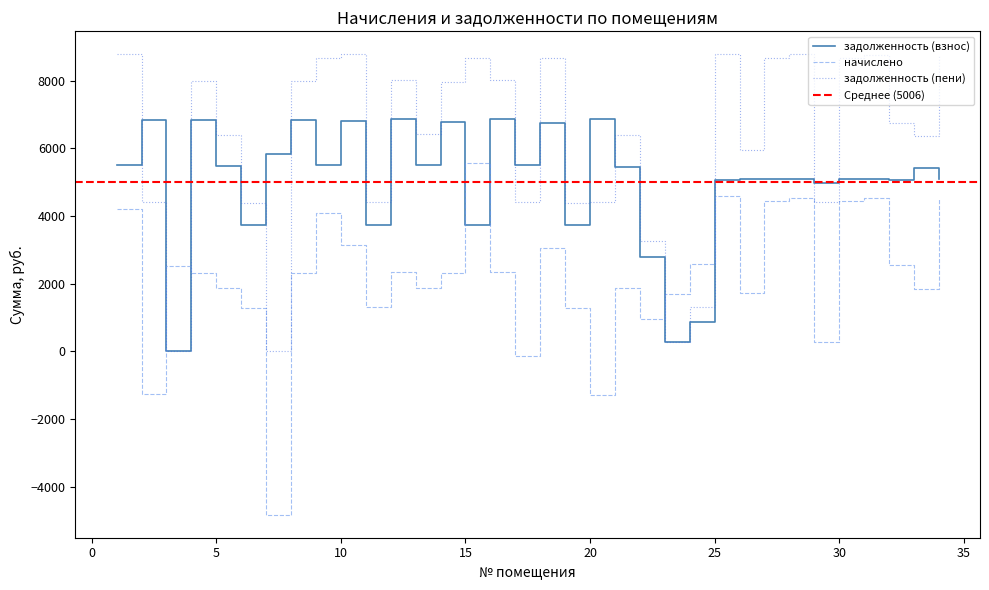

Which series has the widest spread of values?

начислено